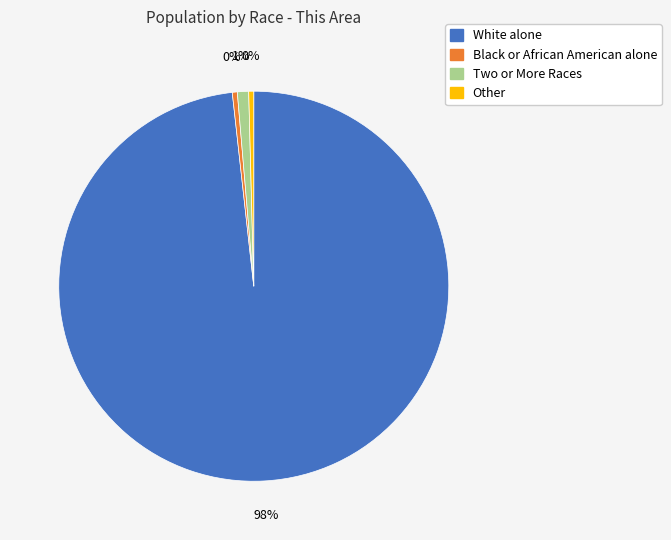

To the nearest percent, what is the average slice percentage?

25%